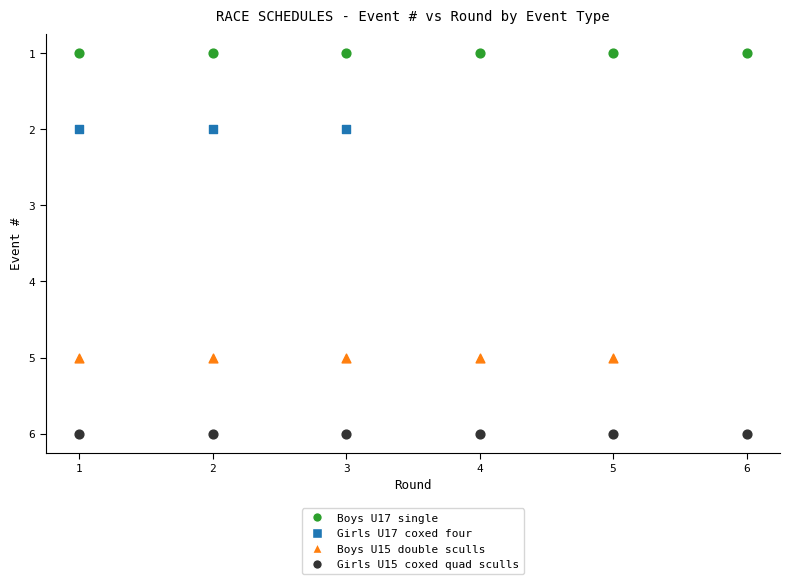

What are all the series names shown in the legend?

Boys U17 single, Girls U17 coxed four, Boys U15 double sculls, Girls U15 coxed quad sculls